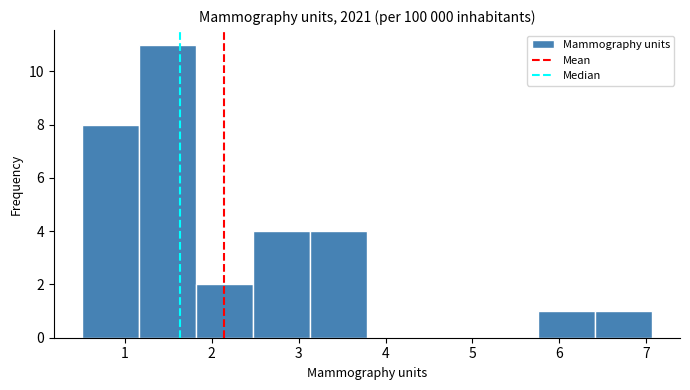

Reading left to right, list every bar in this chart as the range it spans on the x-axis followed by its height. Neither the bar edges nor the heights are printed on the chart, so give them approximately, as read against the axes.

0.5 to 1.2: 8
1.2 to 1.8: 11
1.8 to 2.5: 2
2.5 to 3.1: 4
3.1 to 3.8: 4
3.8 to 4.4: 0
4.4 to 5.1: 0
5.1 to 5.8: 0
5.8 to 6.4: 1
6.4 to 7.1: 1